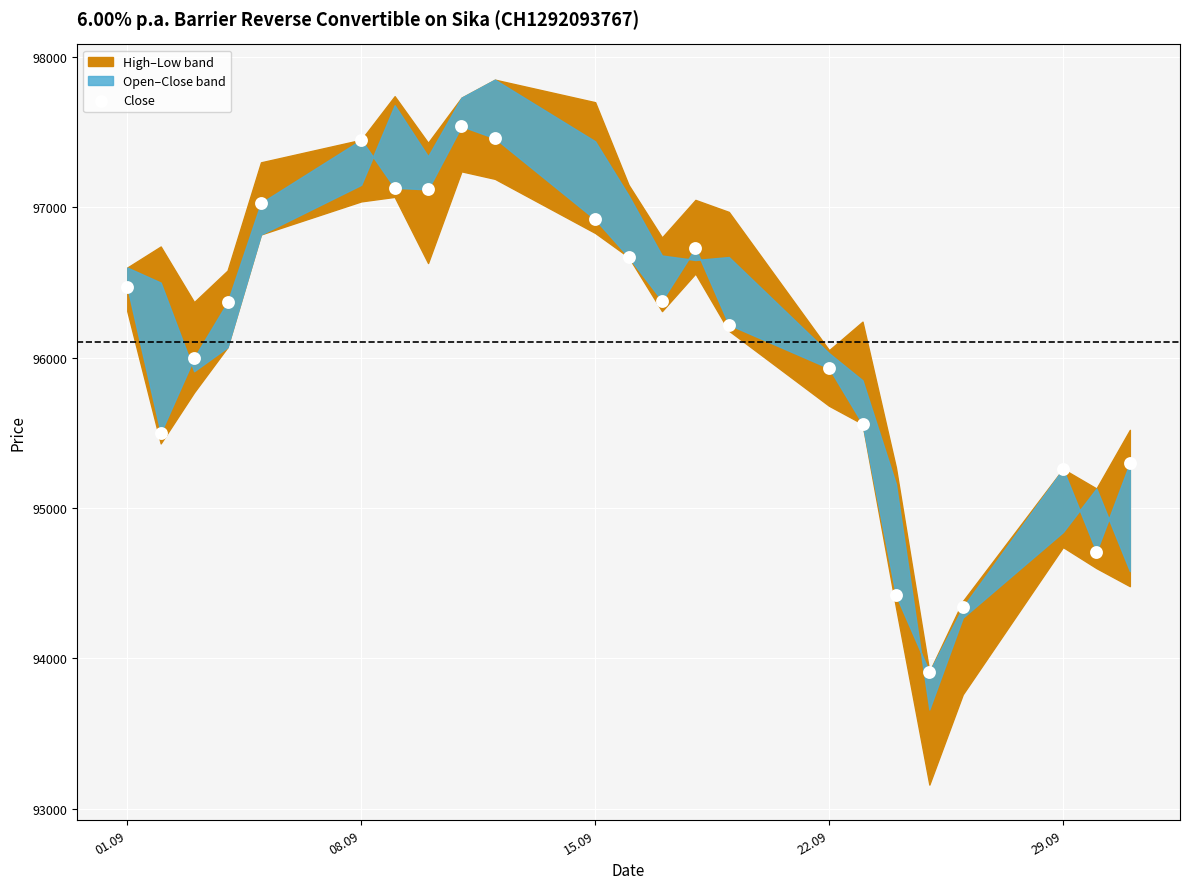

What is the range of Y values (max minus min)?

3630